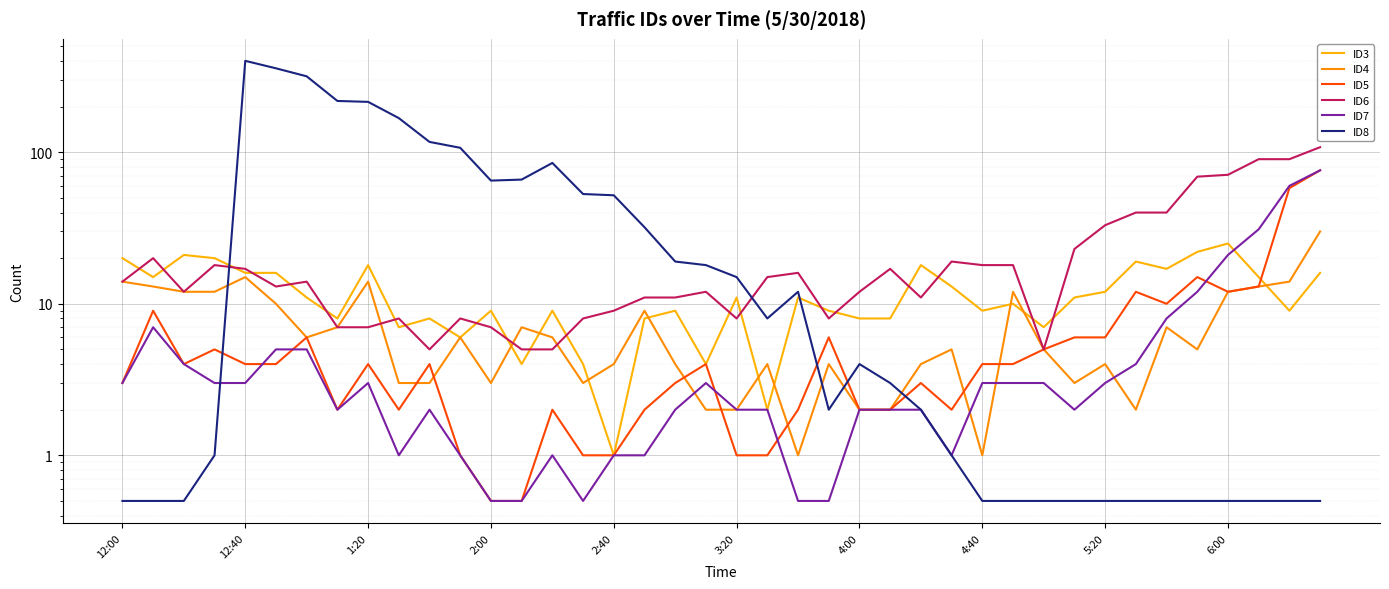

Is it true that ID4 equals 2.7 at 25?

False